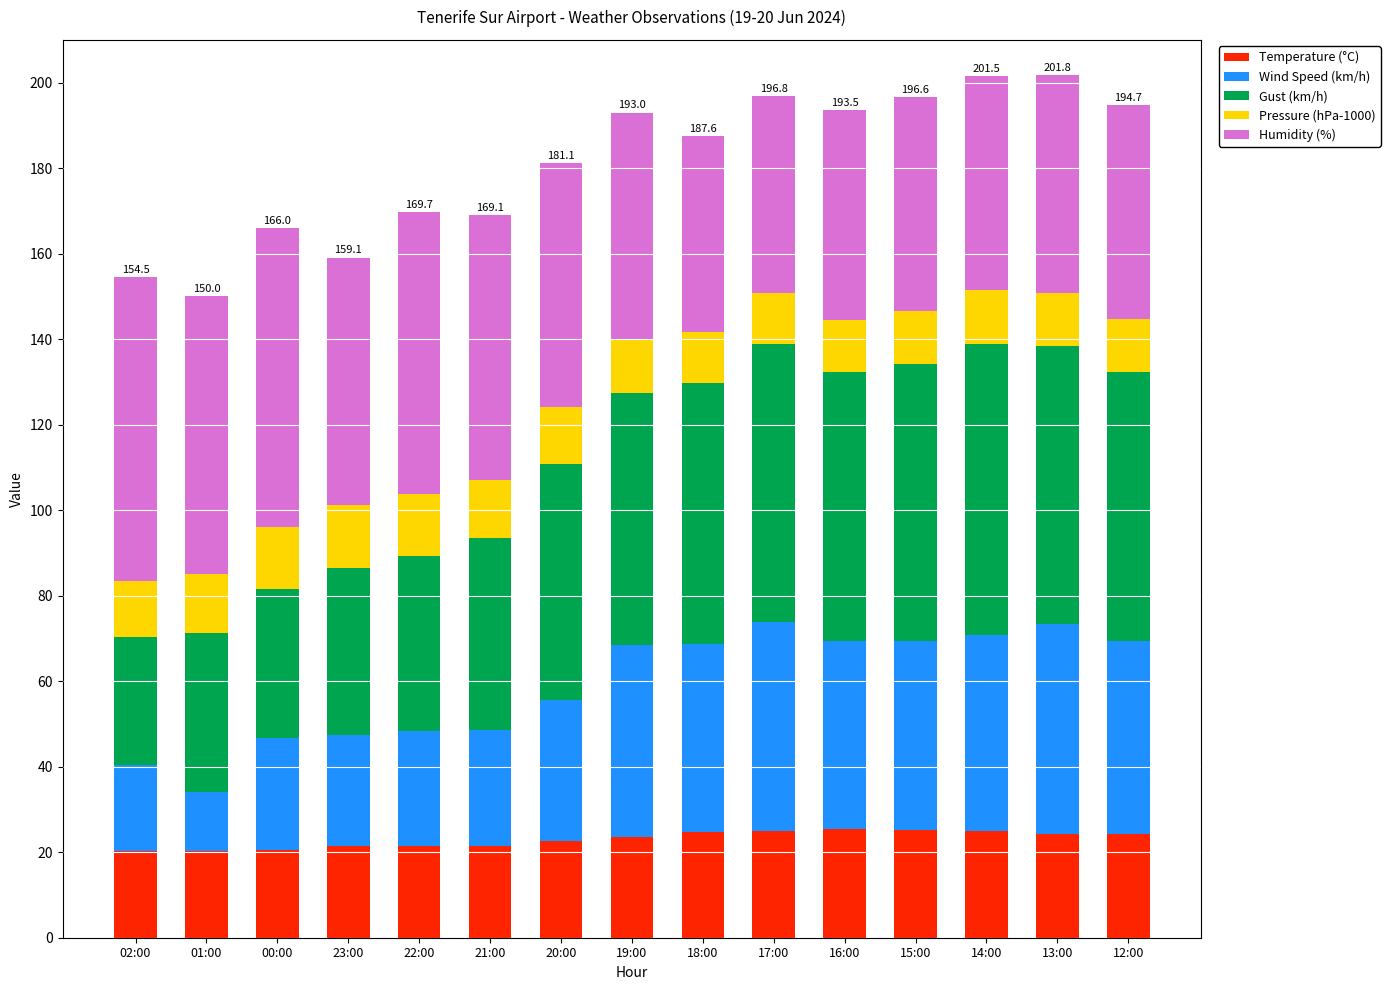

Count the number of categories in the chart.

15